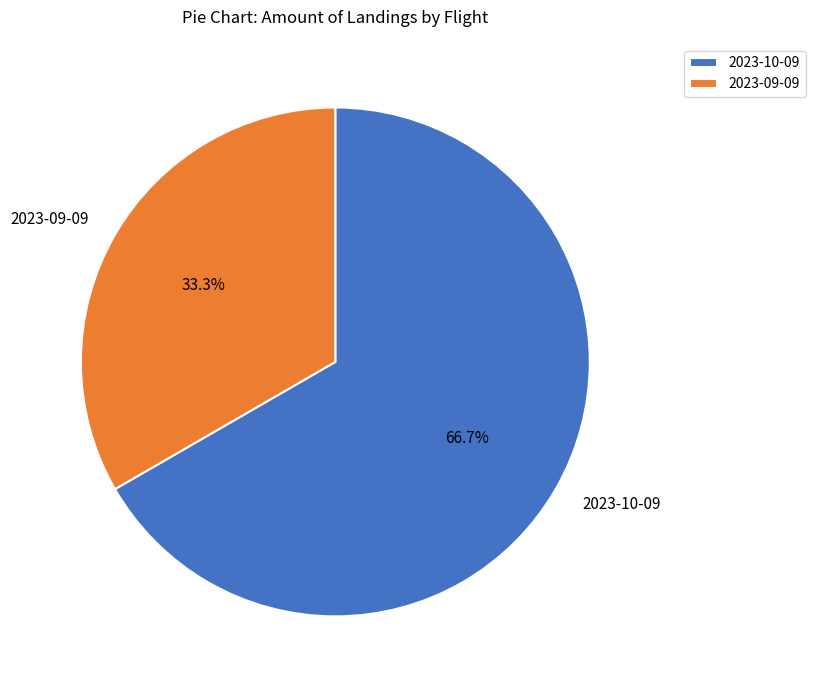

Does any single category account for the majority?

Yes